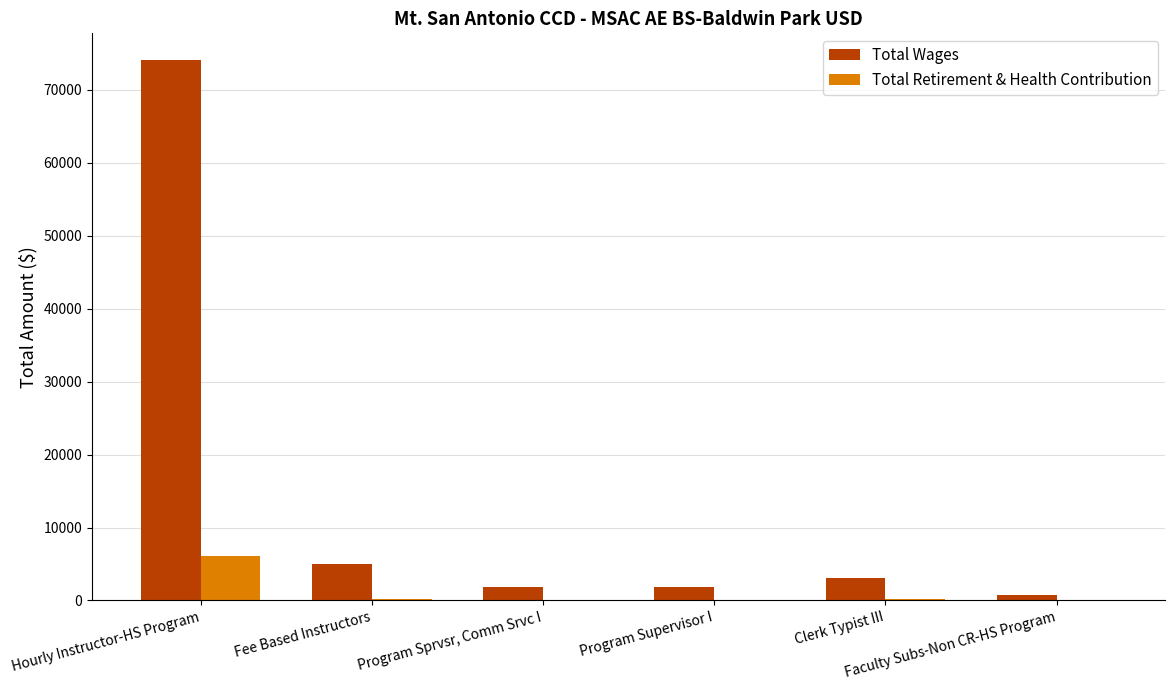

Which series has the largest total across all categories?

Total Wages